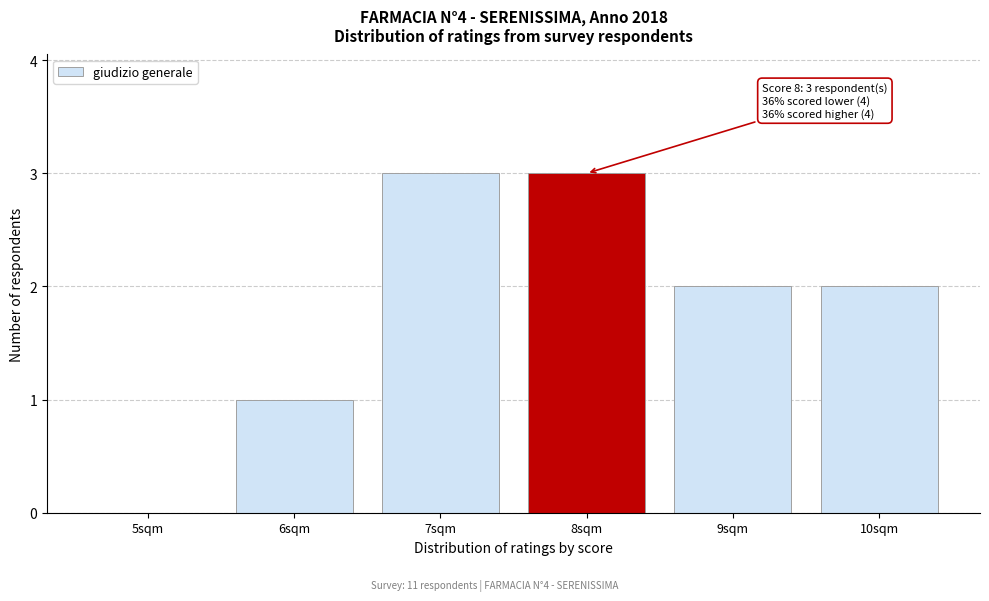

Reading right to left, list all the values displayed in this chart.

10sqm=2	9sqm=2	8sqm=3	7sqm=3	6sqm=1	5sqm=0